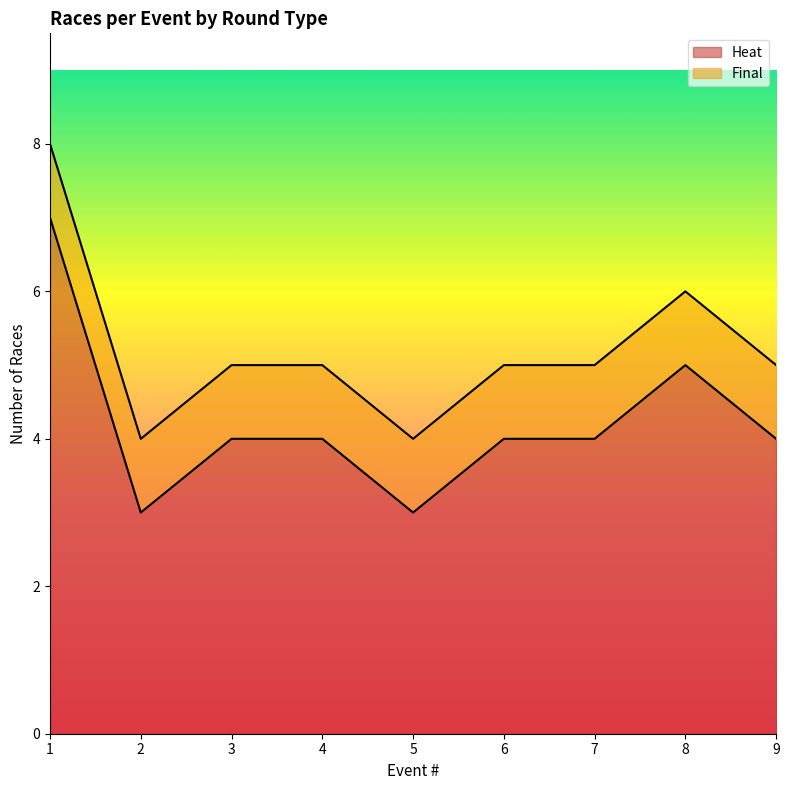

What is the difference between the highest and lowest values at Event 9?

3